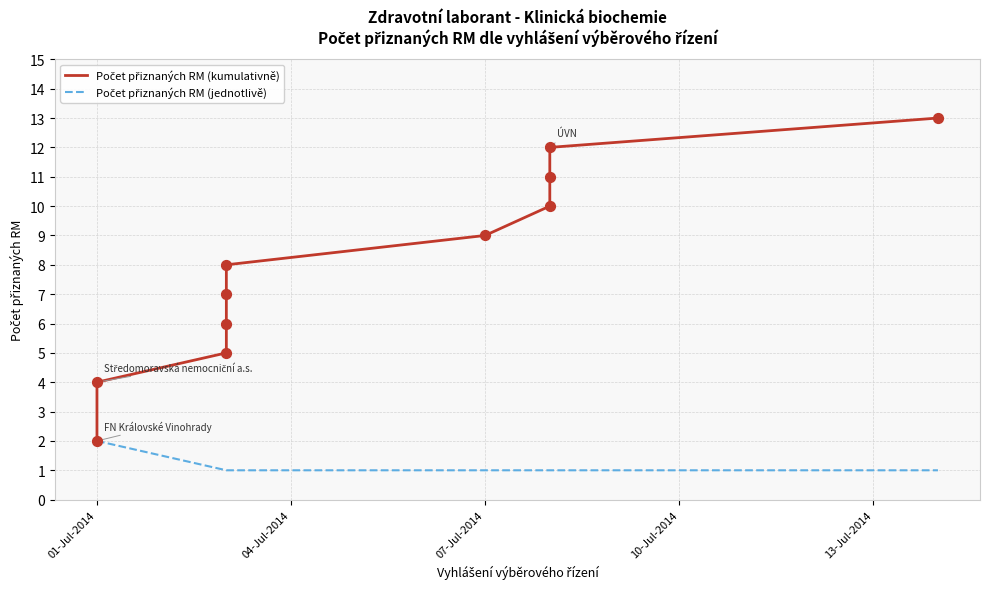

Which series has the largest Y range (max minus min)?

Počet přiznaných RM (kumulativně)